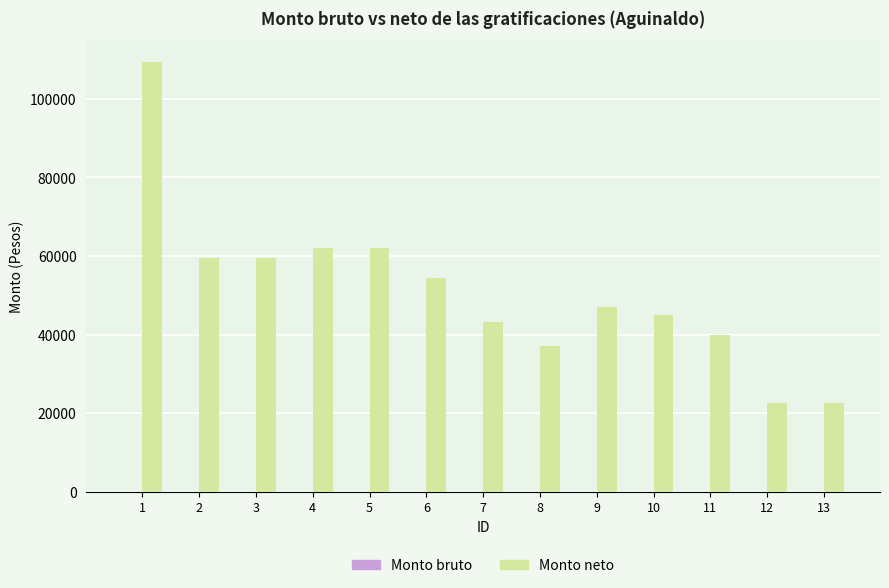

The value at 11 is 39939.9. True or false?

True